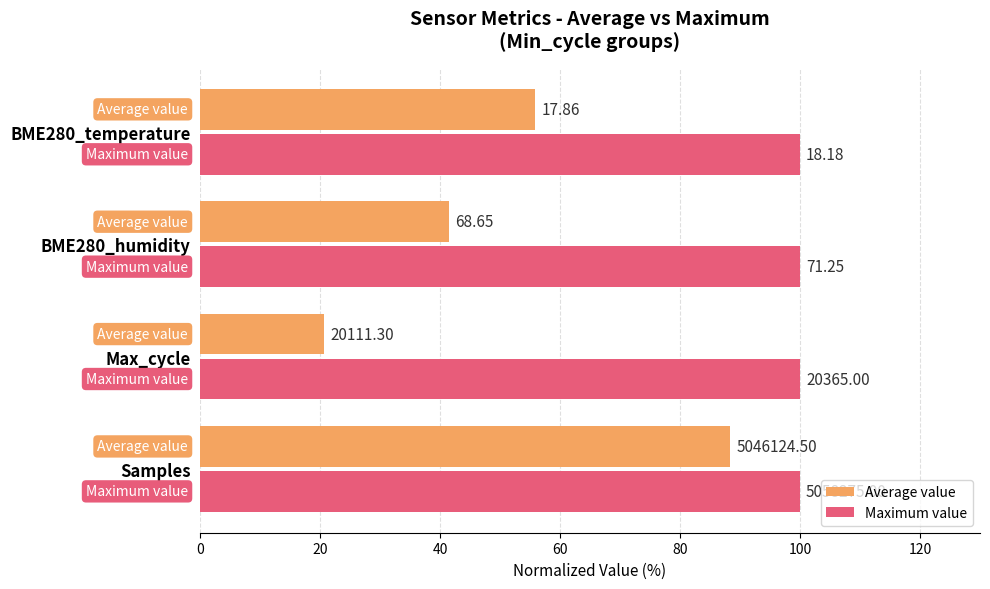

What are all the series names shown in the legend?

Average value, Maximum value